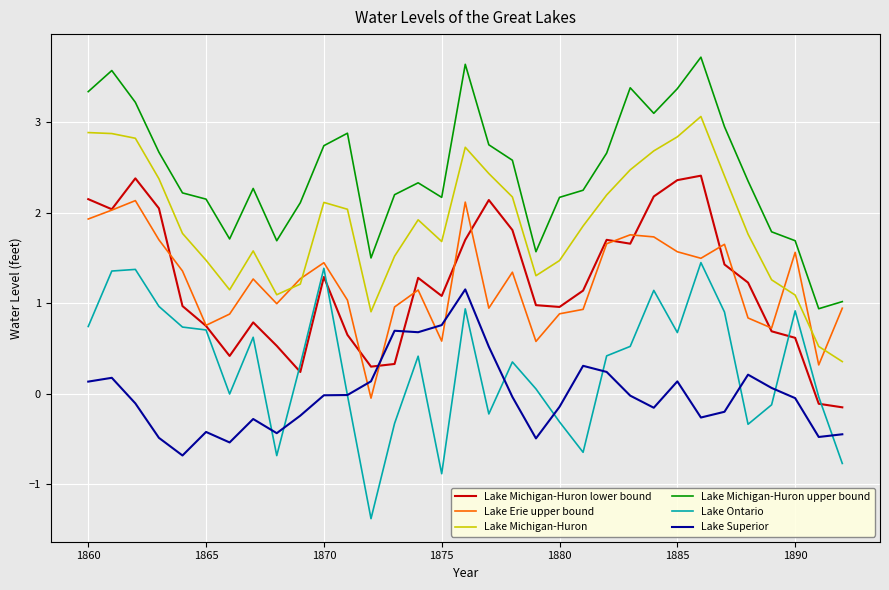

True or false: Lake Superior and Lake Michigan-Huron cross at least once.

False